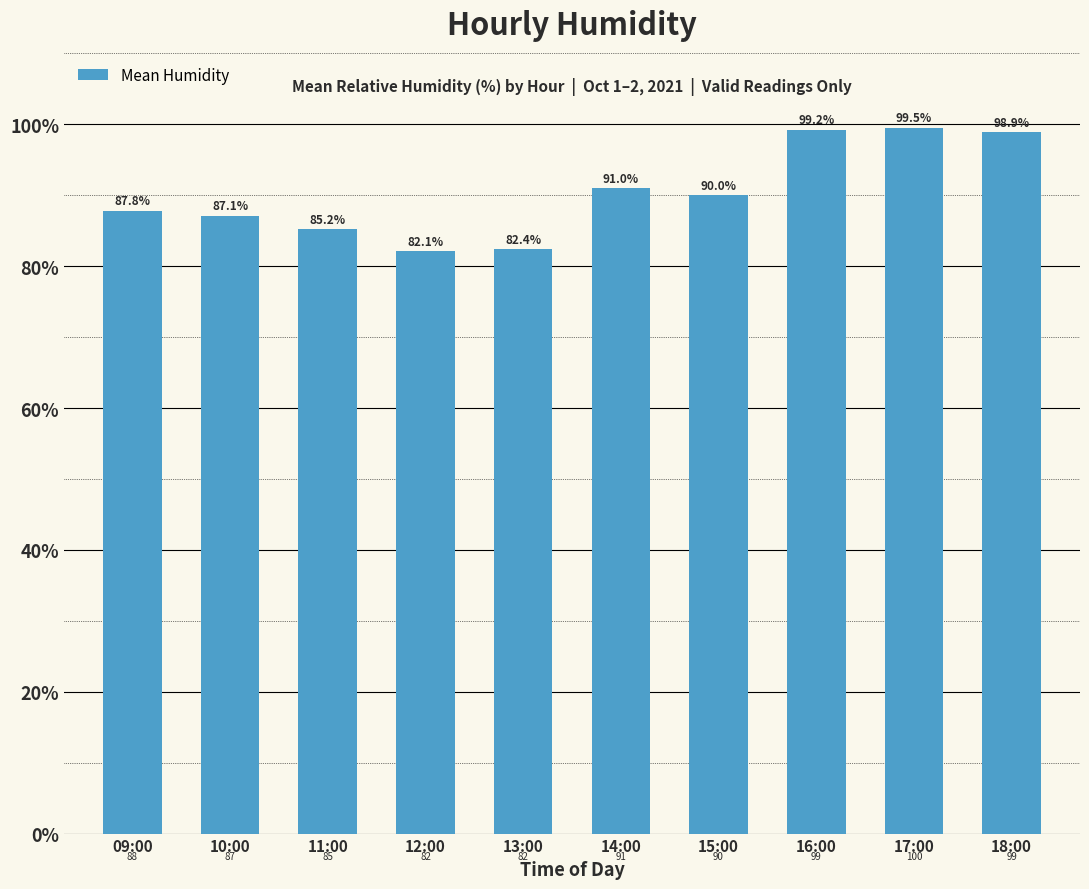

Which label corresponds to the largest value in the chart?

17:00